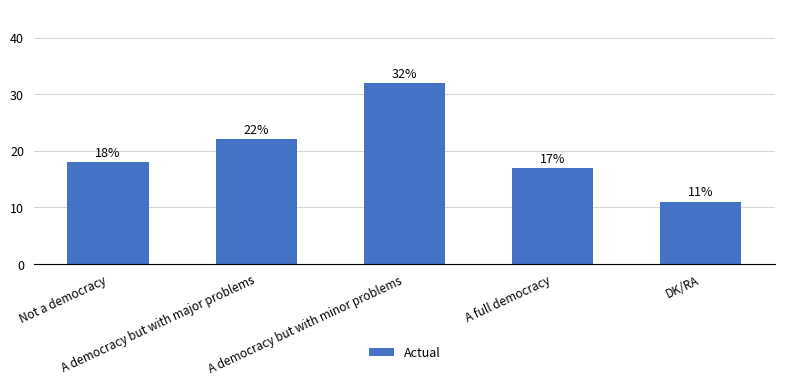

List the labels in order of value, smallest first.

DK/RA, A full democracy, Not a democracy, A democracy but with major problems, A democracy but with minor problems